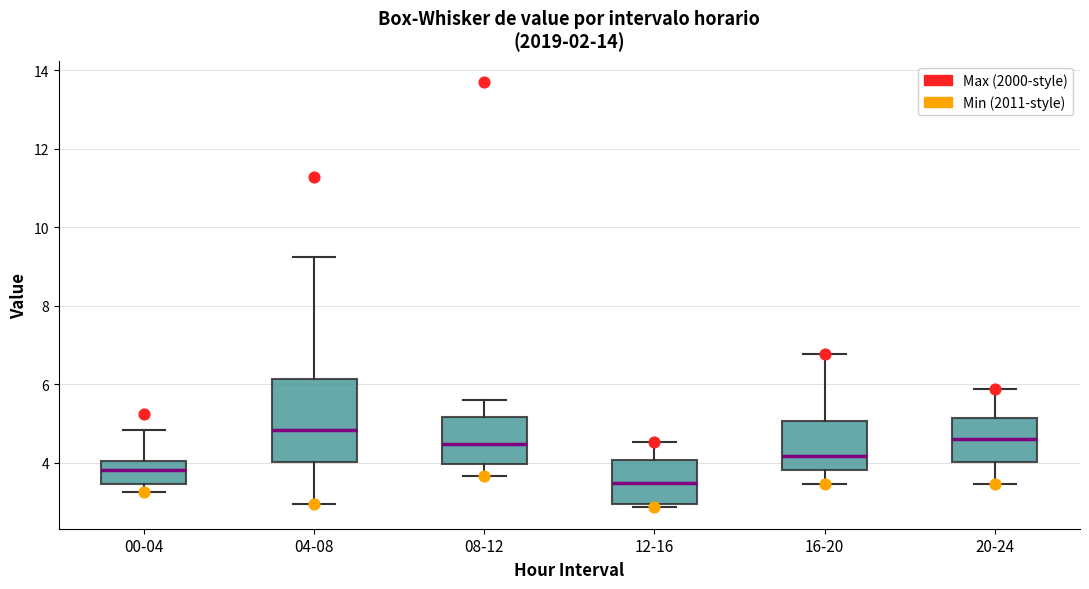

Which box has the lowest median line?

12-16